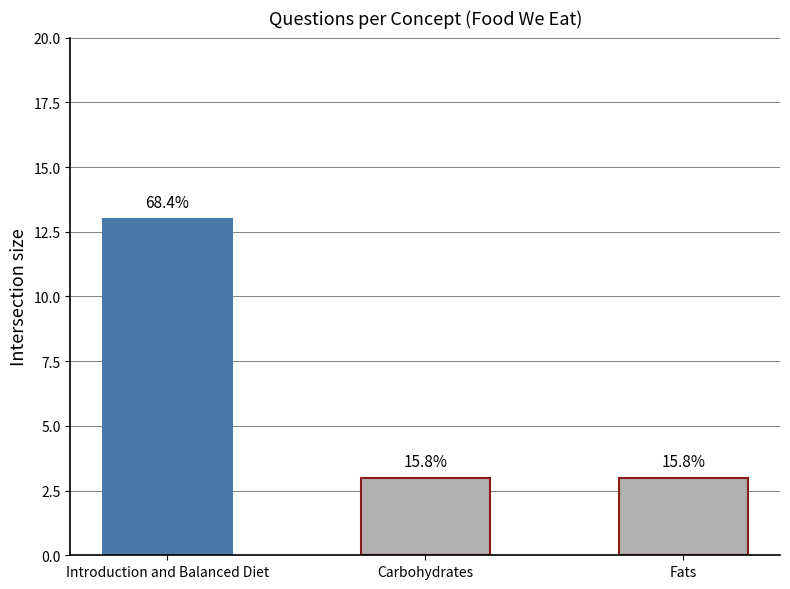

Does the chart contain any negative values?

No